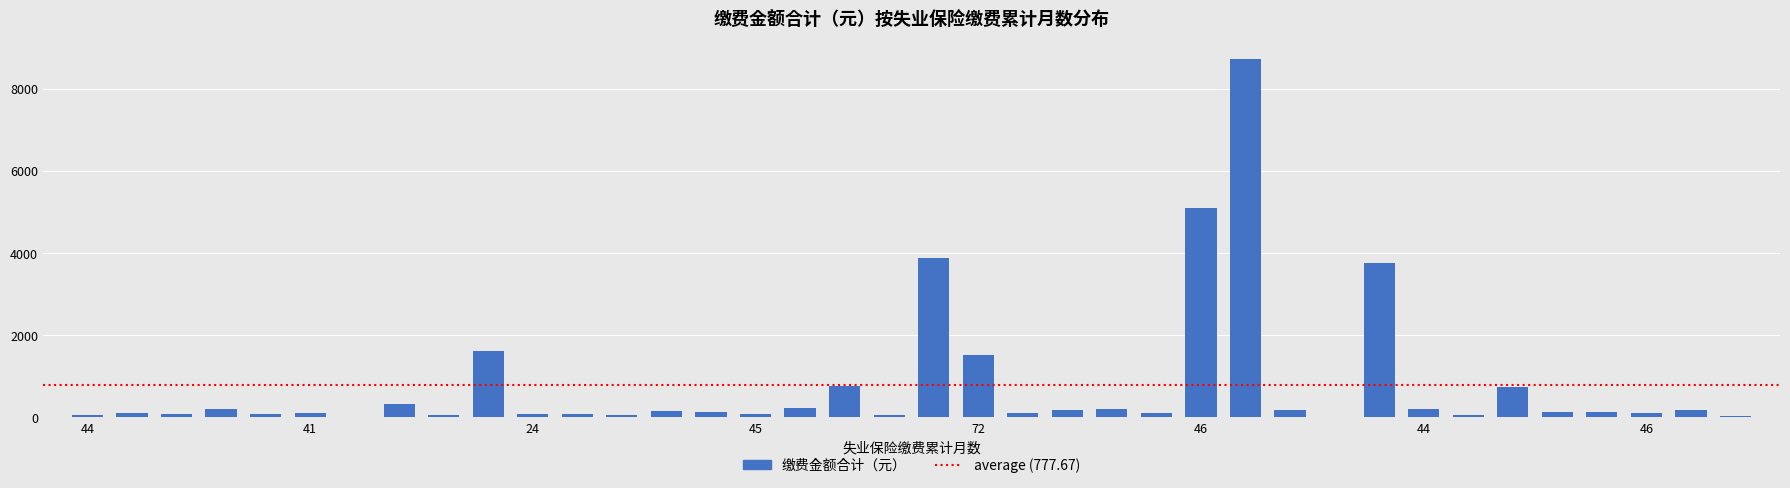

What is the maximum value shown in the chart?

8727.1